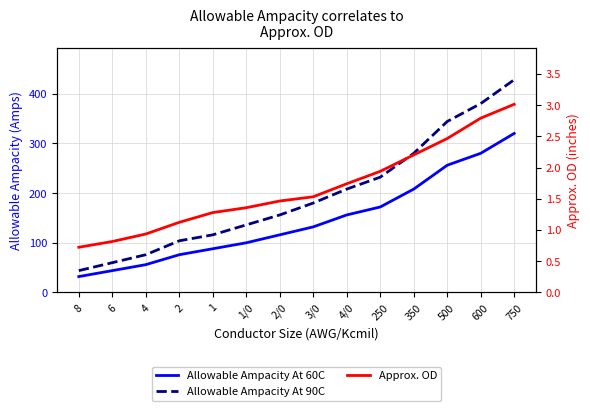

What is the label of the 5th point from the left?

1